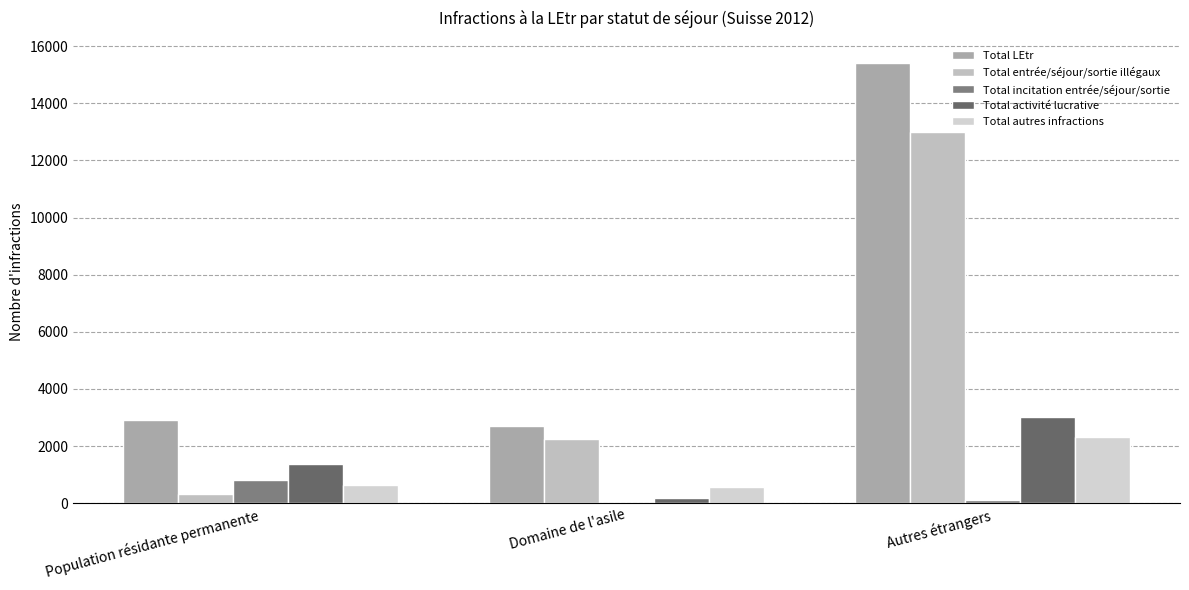

Are the bars horizontal?

No